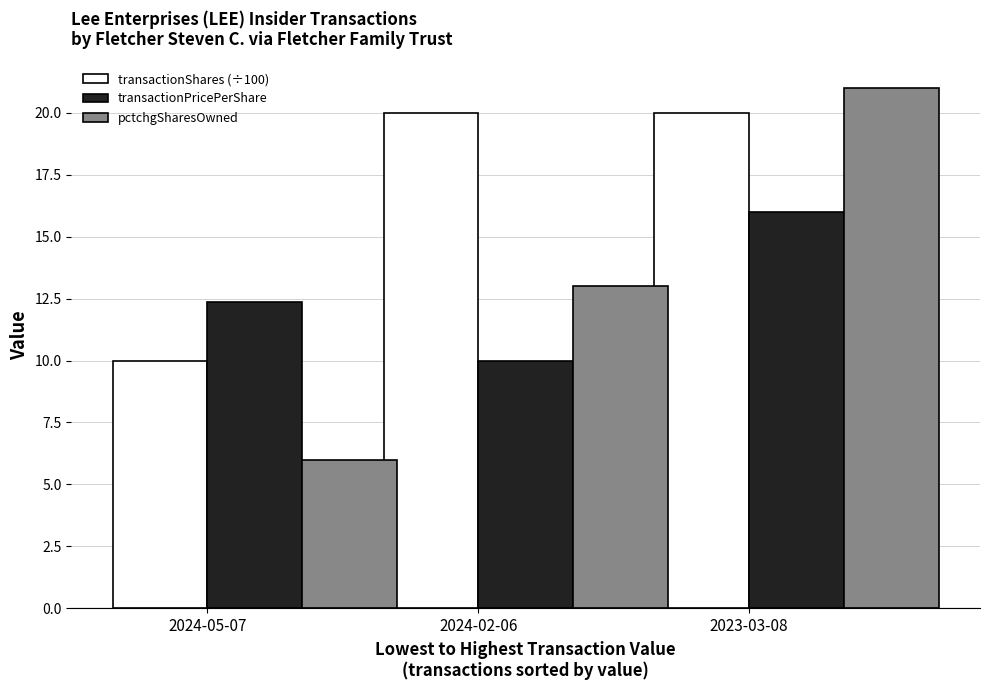

Reading right to left, extract all data points from this chart.

transactionShares (÷100): 2023-03-08=20.0	2024-02-06=20.0	2024-05-07=10.0
transactionPricePerShare: 2023-03-08=16.0	2024-02-06=10.0	2024-05-07=12.4
pctchgSharesOwned: 2023-03-08=21.0	2024-02-06=13.0	2024-05-07=6.0